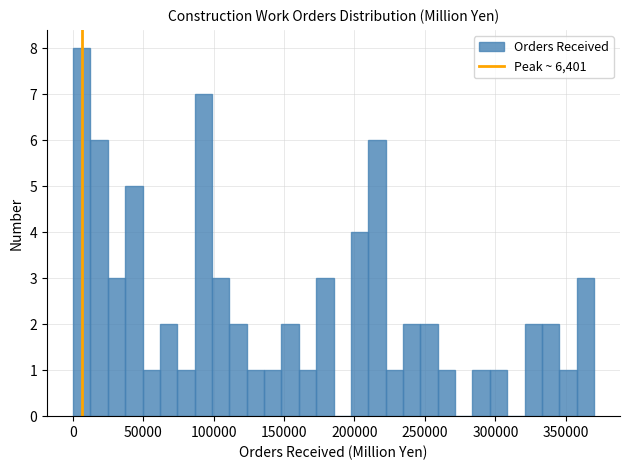

Around what value on the x-axis is the tallest bar? Give the approximate position of its centre, as read against the axis.

5000